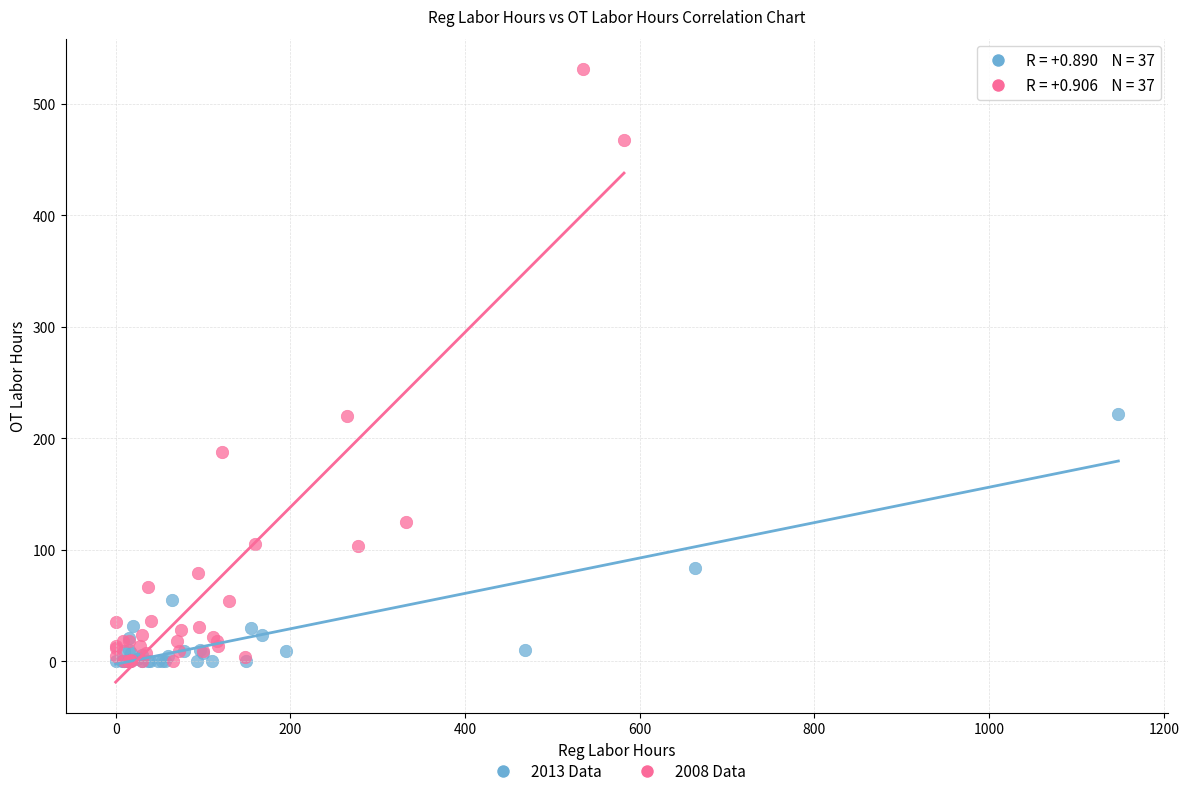

What are all the series names shown in the legend?

2013 Data, 2008 Data